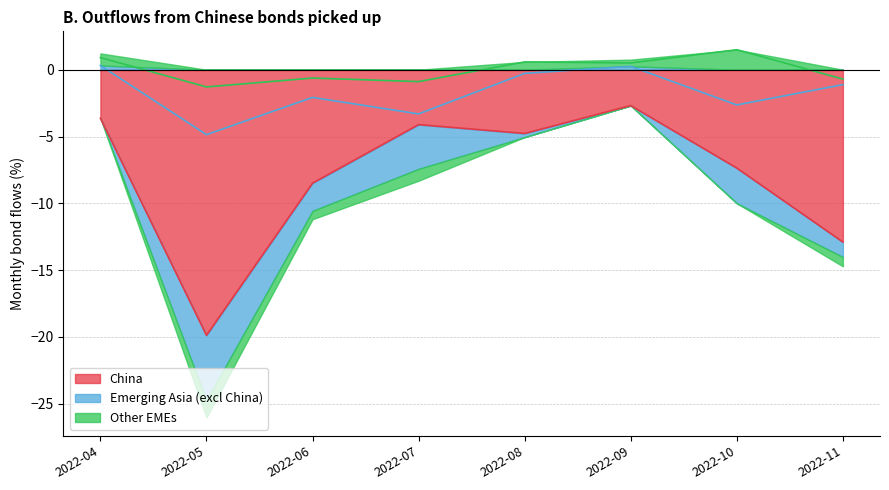

The value of Other EMEs at 2022-05 is -1.3. True or false?

True